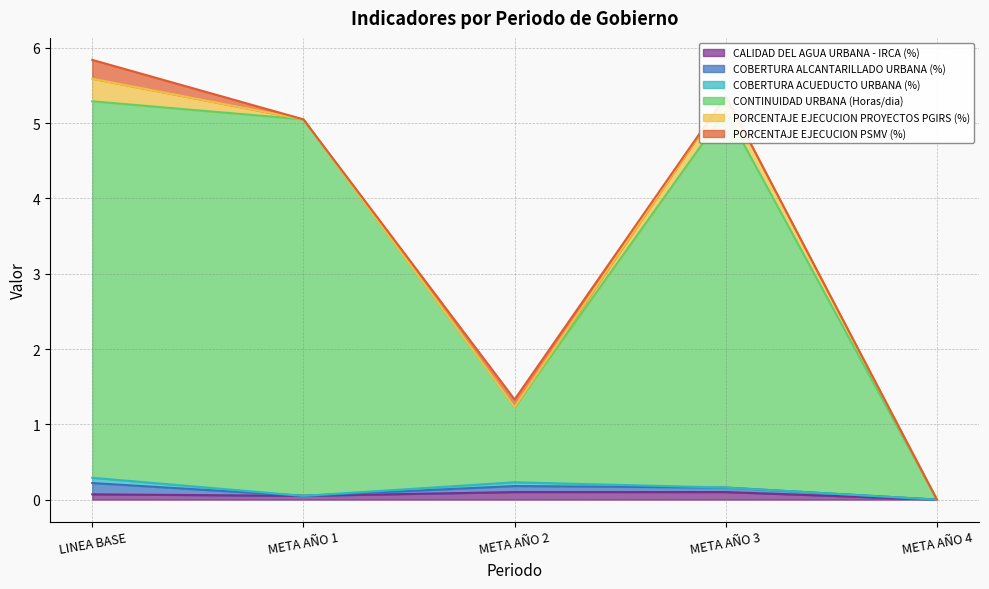

How many lines are shown in the chart?

6